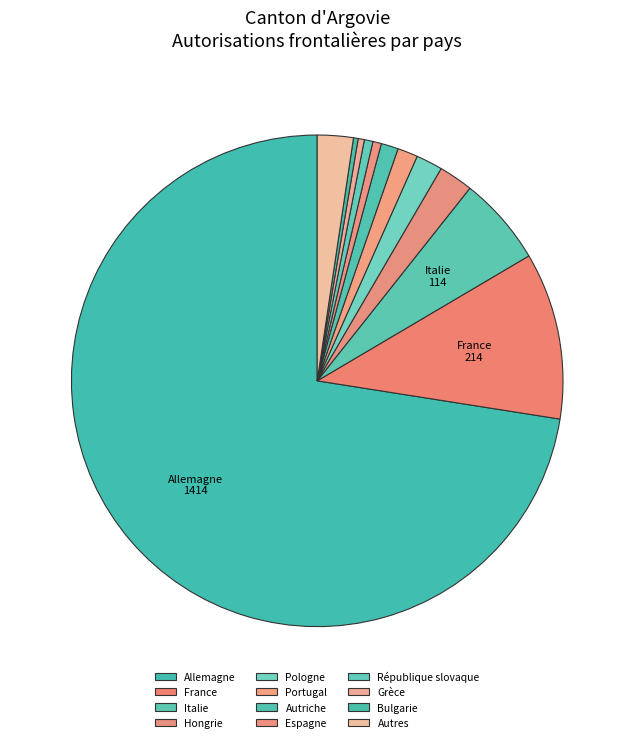

Count the number of slices in the pie.

12